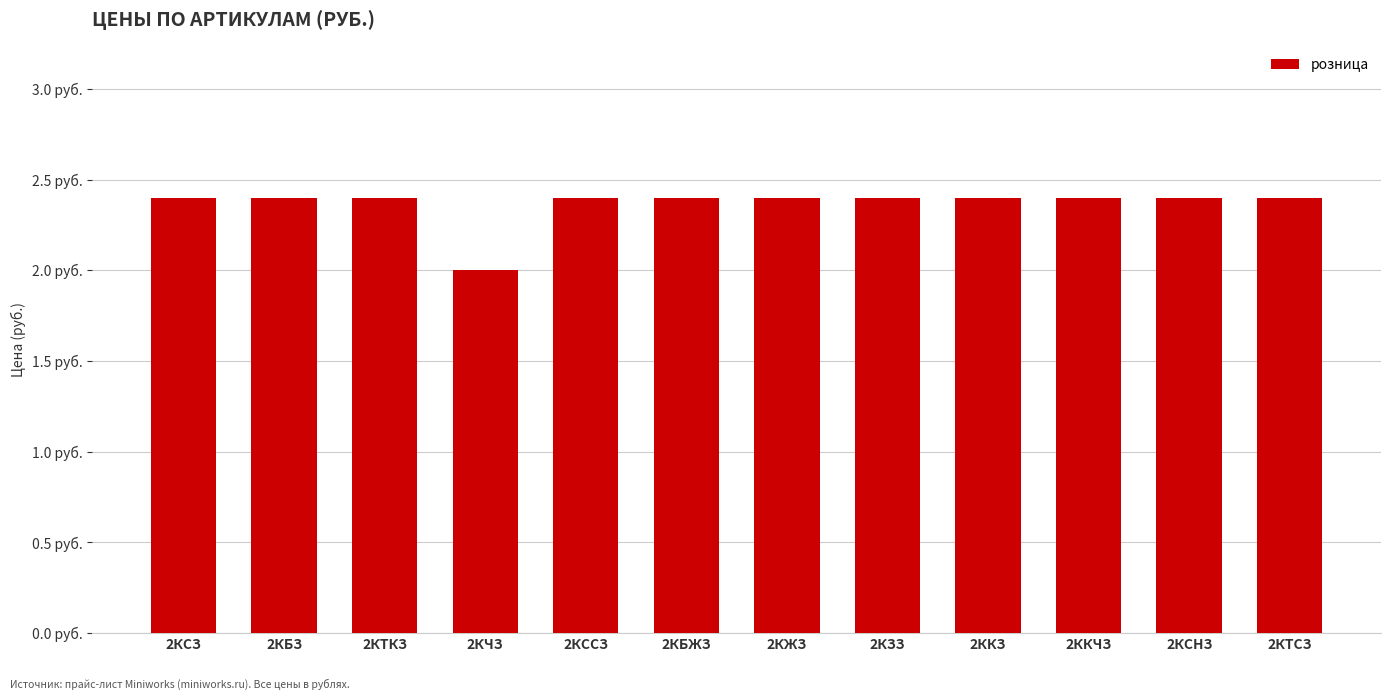

What is the smallest value displayed?

2.0